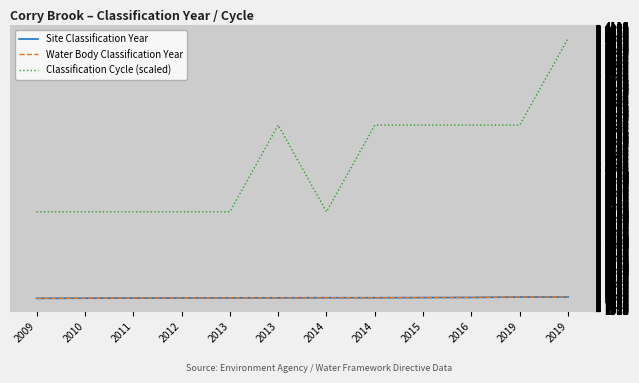

Which series has the largest range (max minus min)?

Classification Cycle (scaled)